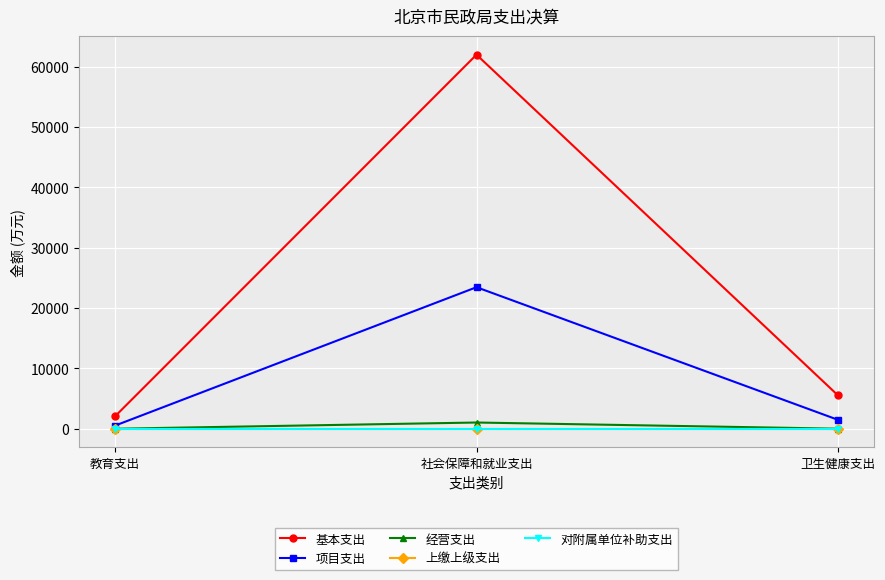

At how many categories does at least one series exceed 26571?

1